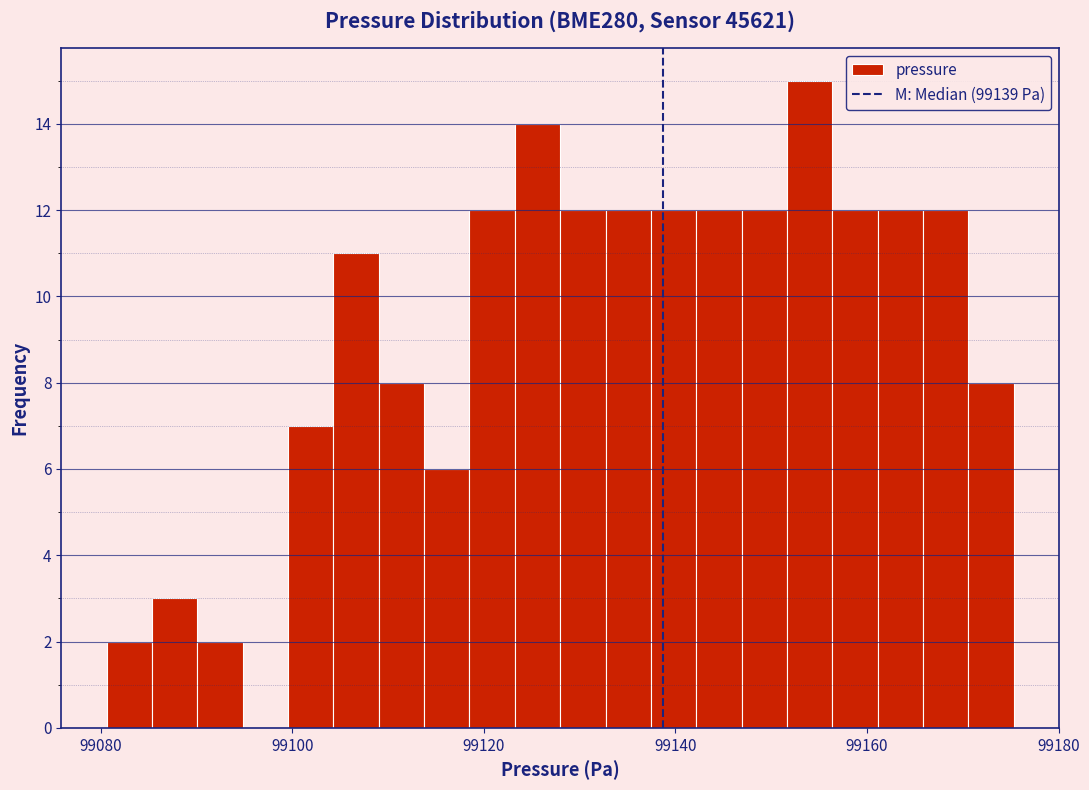

Around what value on the x-axis is the tallest bar? Give the approximate position of its centre, as read against the axis.

99154